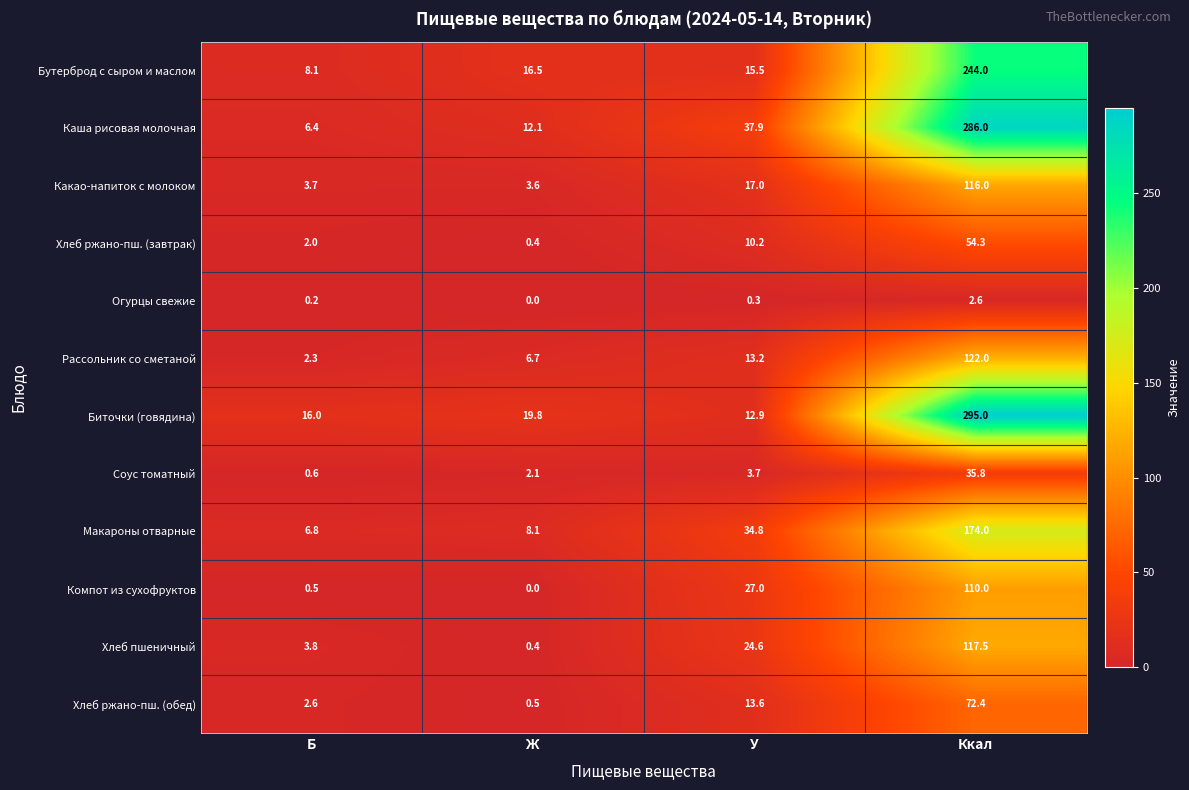

List the labels in order of Соус томатный value, largest first.

Ккал, У, Ж, Б